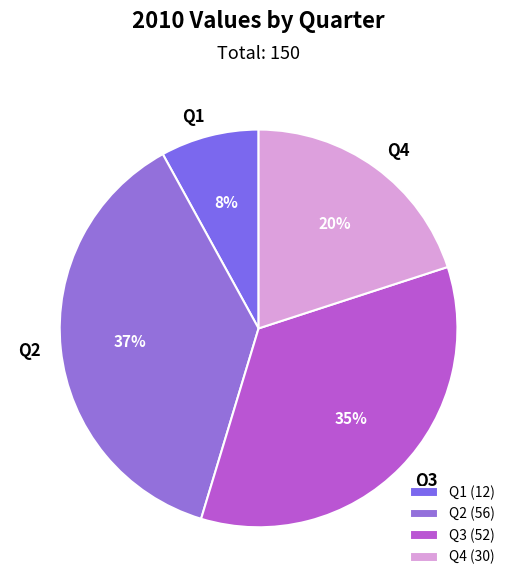

What is the smallest slice in the pie chart?

Q1